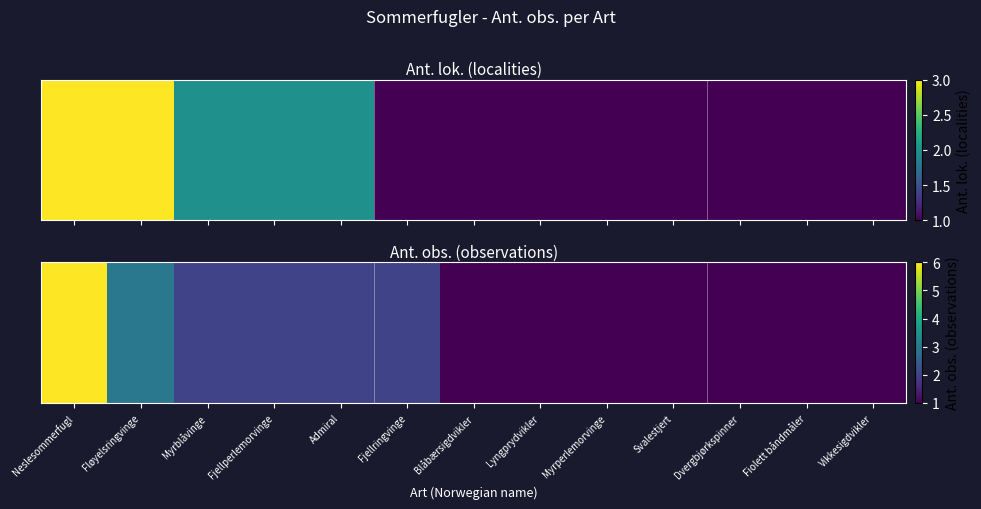

Which category has the highest value across all series?

Neslesommerfugl